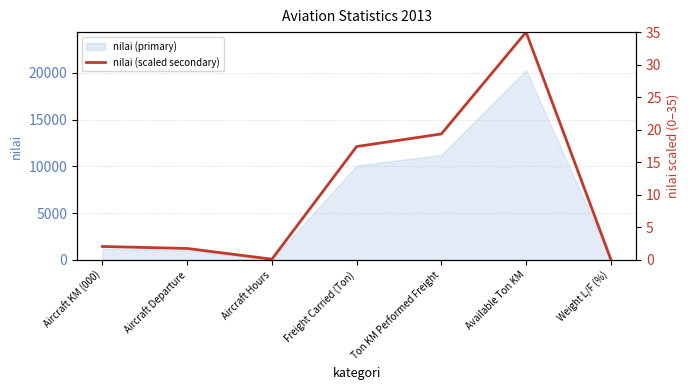

Rank the categories by value from highest to lowest.

Available Ton KM, Ton KM Performed Freight, Freight Carried (Ton), Aircraft KM (000), Aircraft Departure, Aircraft Hours, Weight L/F (%)